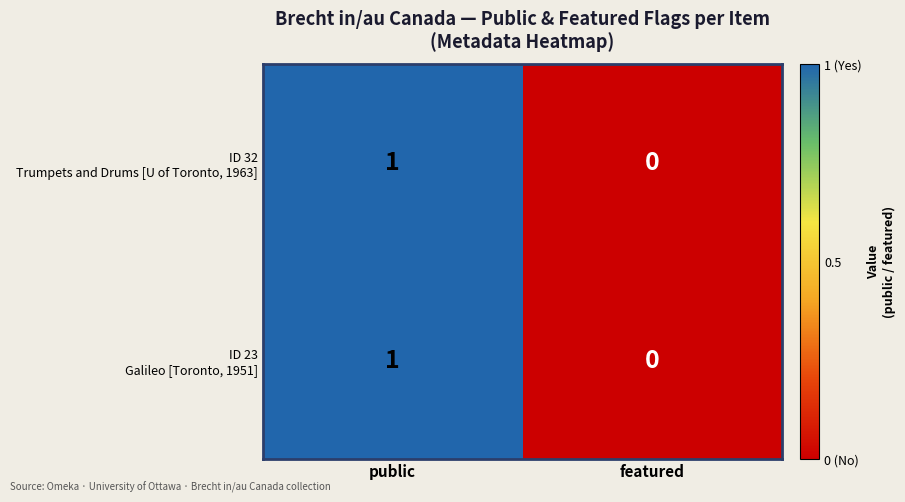

Which category has the lowest value across all series?

featured